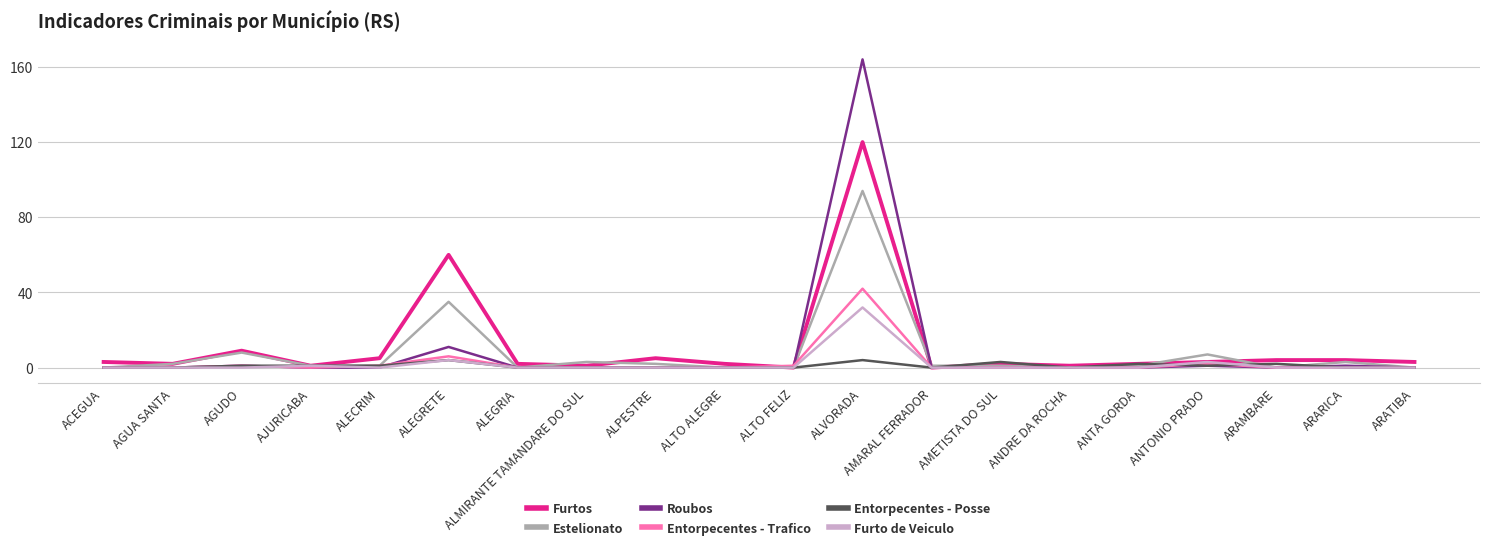

Rank the series by their maximum value, from lowest to highest.

Entorpecentes - Posse, Furto de Veiculo, Entorpecentes - Trafico, Estelionato, Furtos, Roubos